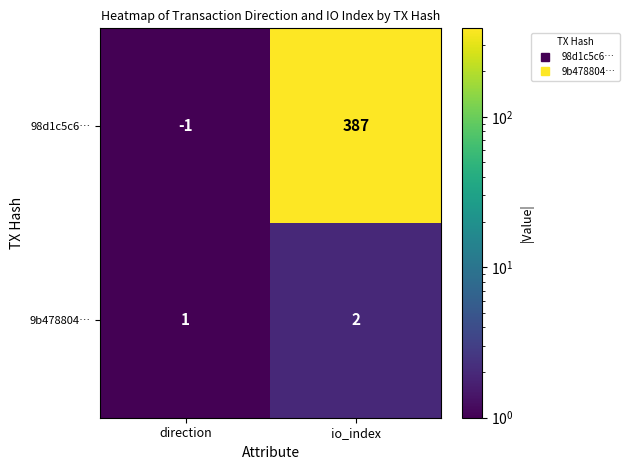

Which series has the largest total across all categories?

98d1c5c6…